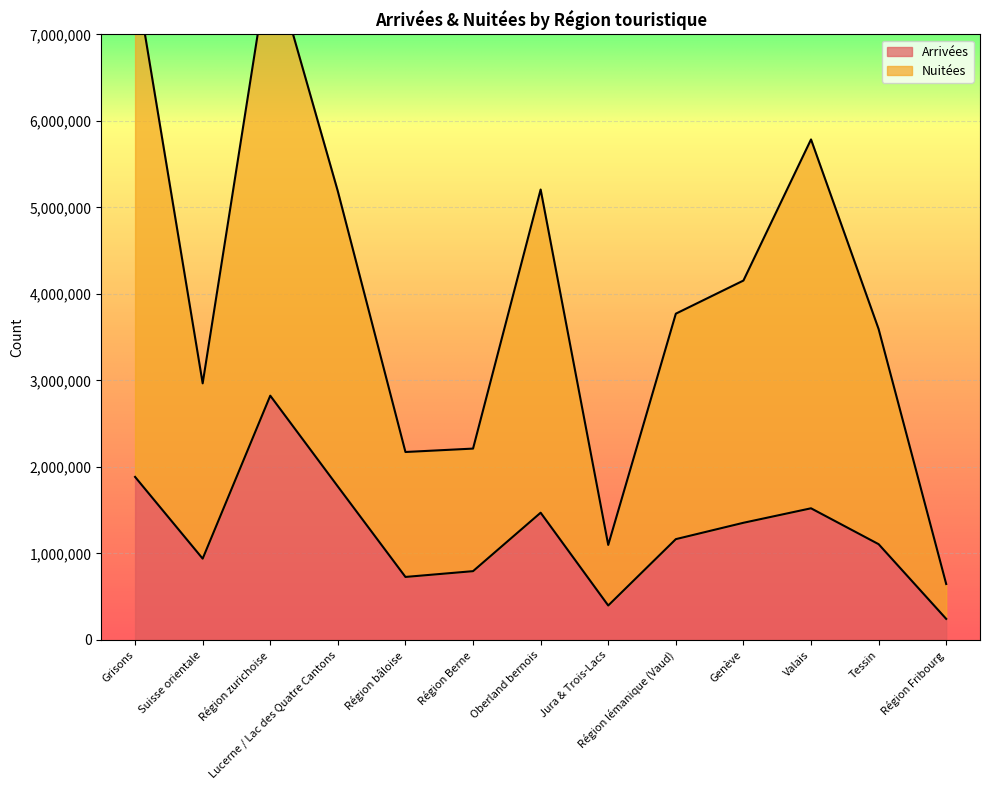

At which label is Arrivées closest to 1533405?

Valais